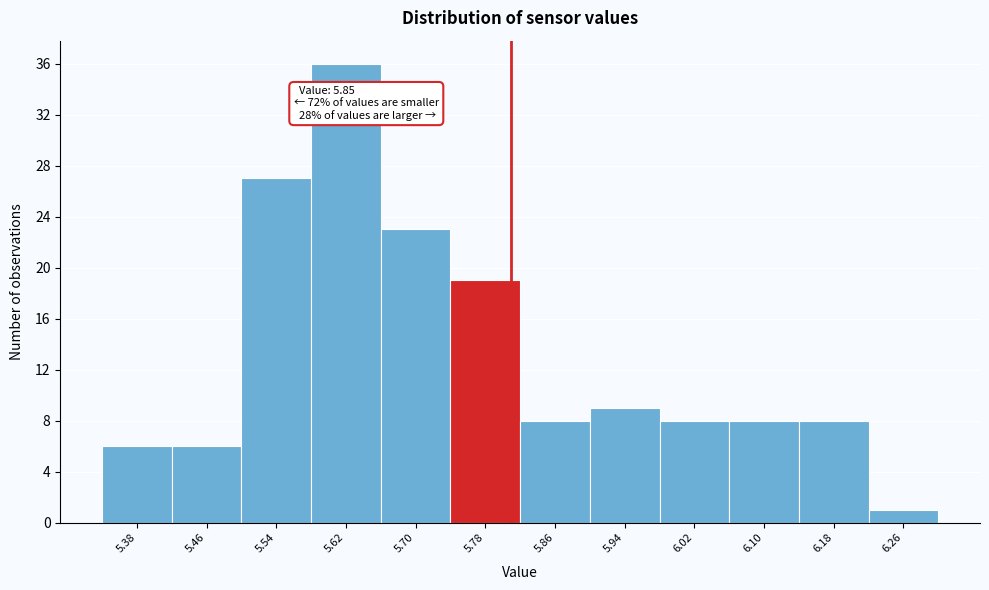

Reading left to right, what are all the values shown in this chart?

6	6	27	36	23	19	8	9	8	8	8	1